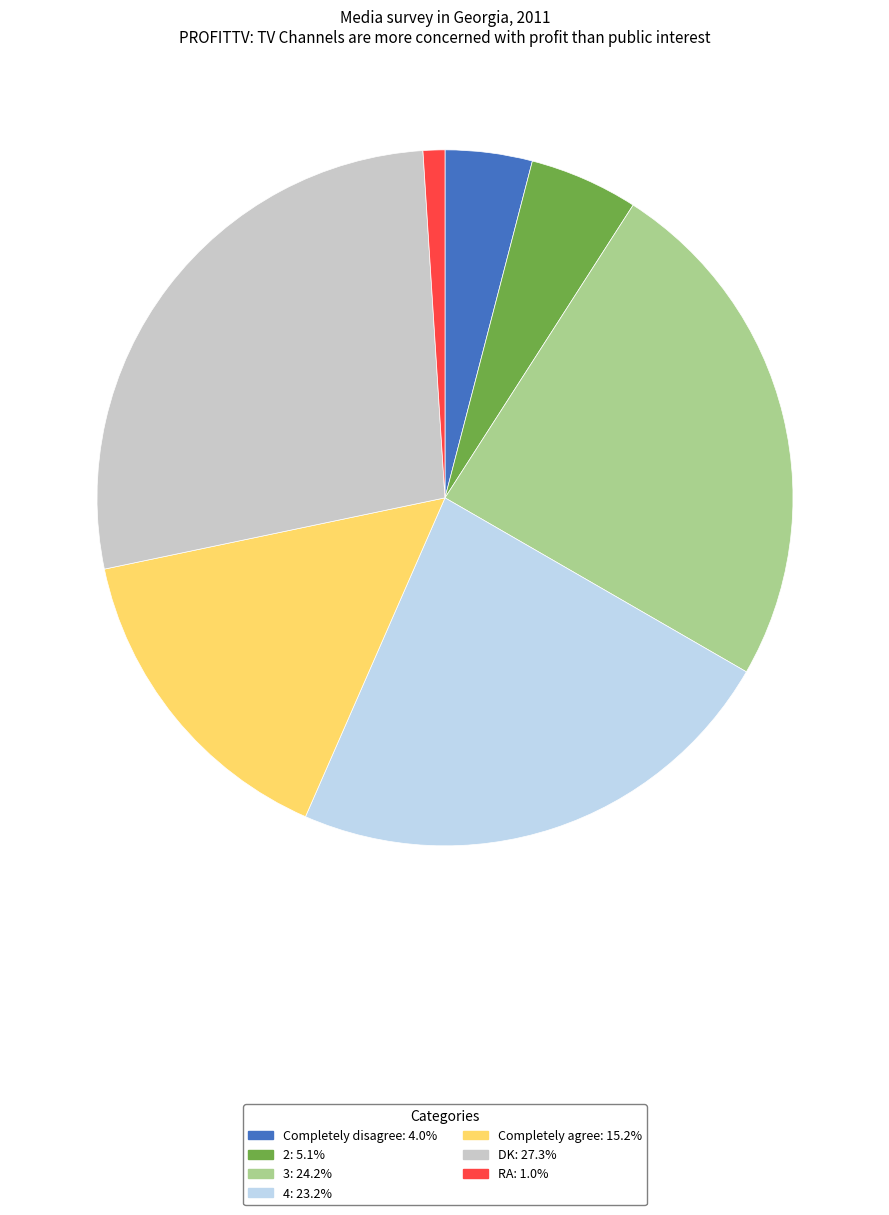

What is the ratio of the value at 4: 23.2% to the value at 2: 5.1%?

4.6